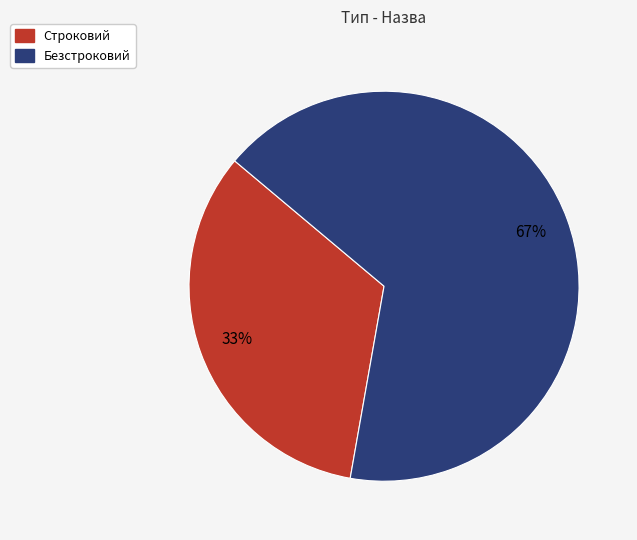

To the nearest percent, what is the average slice percentage?

50%